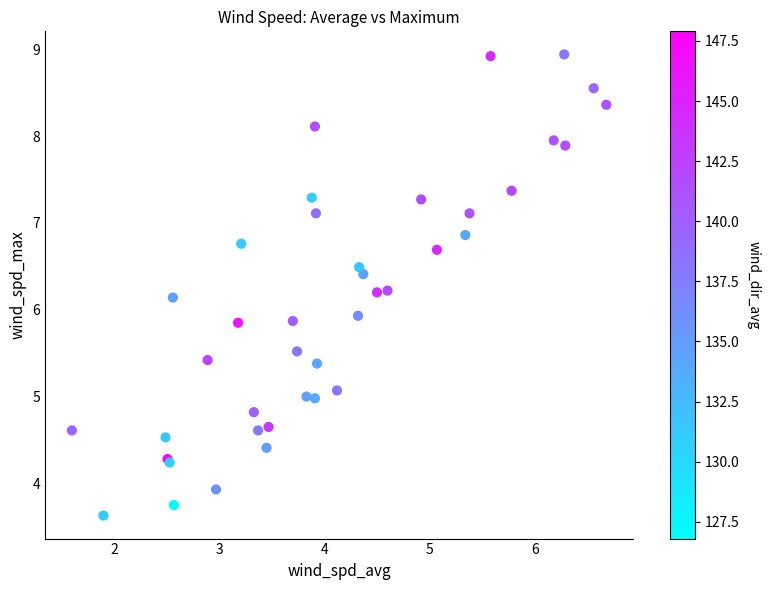

What Y value in the scatter plot is closest to 6?

5.9